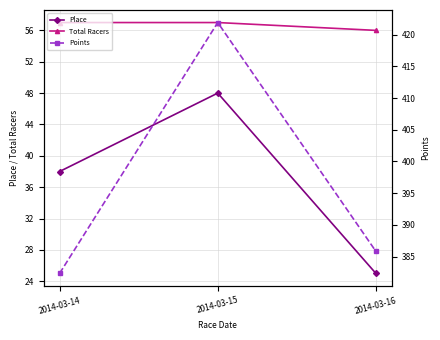

Rank the series by their maximum value, from highest to lowest.

Points, Total Racers, Place